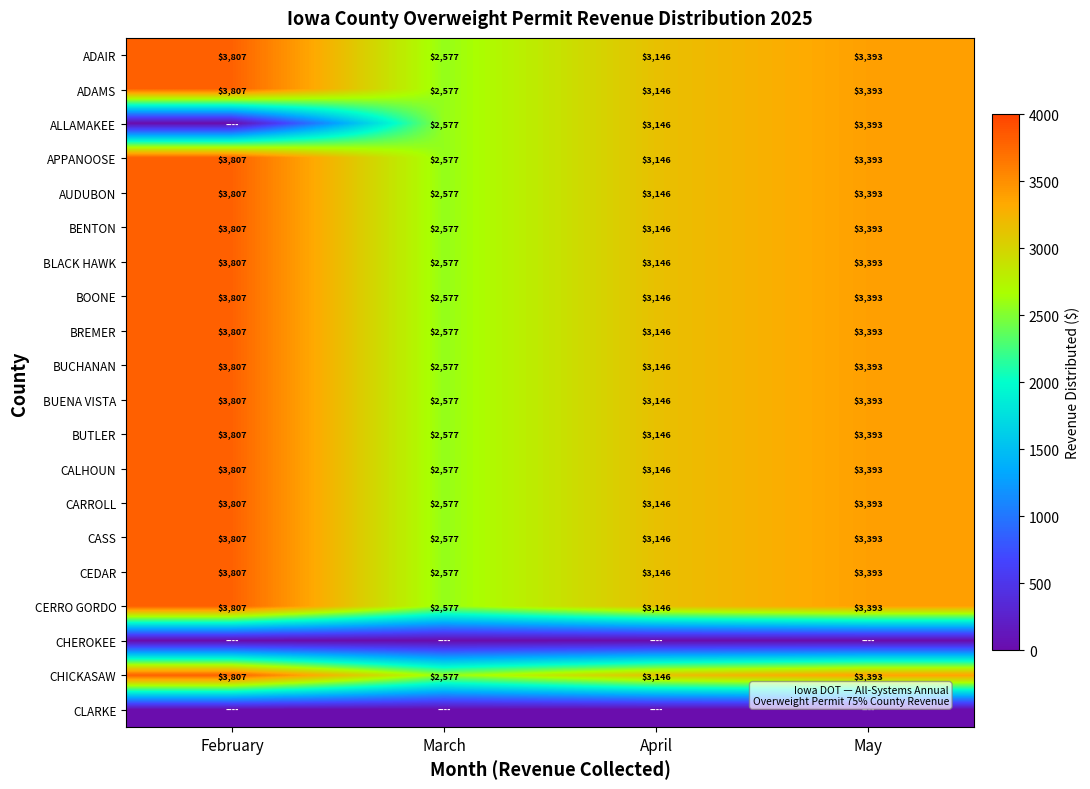

True or false: BOONE has a value of 4619.9 at May.

False